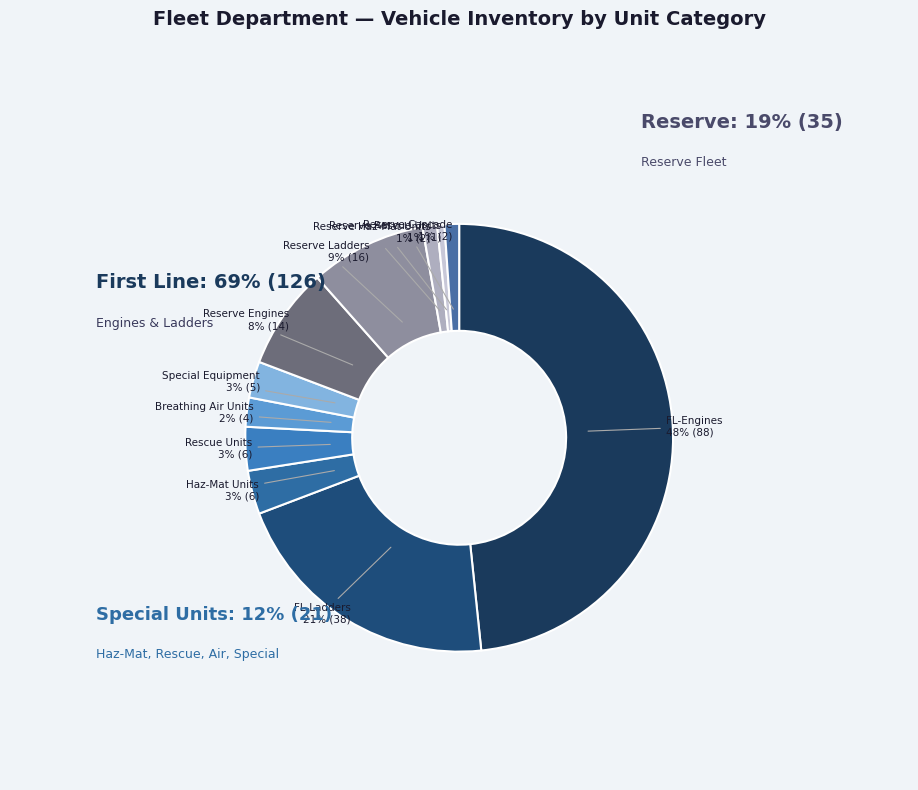

Rank the categories by value from lowest to highest.

HFD - Reserve Rescue Units, HFD - Reserve Haz-Mat Units, HFD - Reserve Cascade, HFD - Breathing Air Units, HFD - Special Equipment, HFD - Haz-Mat Units, HFD - Rescue Units, HFD - Reserve Engines, HFD - Reserve Ladders, HFD - First Line Ladders, HFD - First Line Engines